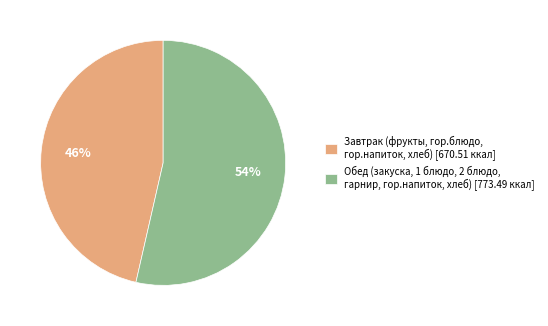

Is it true that Завтрак (фрукты, гор.блюдо, гор.напиток, хлеб) is 32% of the pie?

False